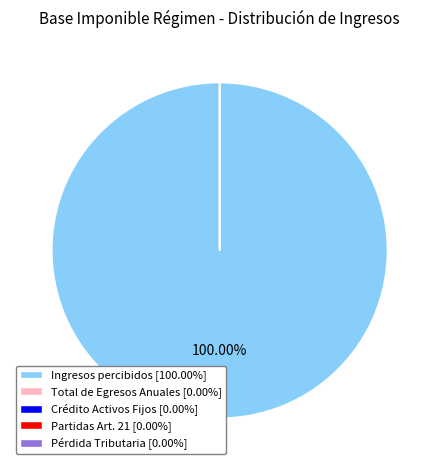

Does any single category account for the majority?

Yes